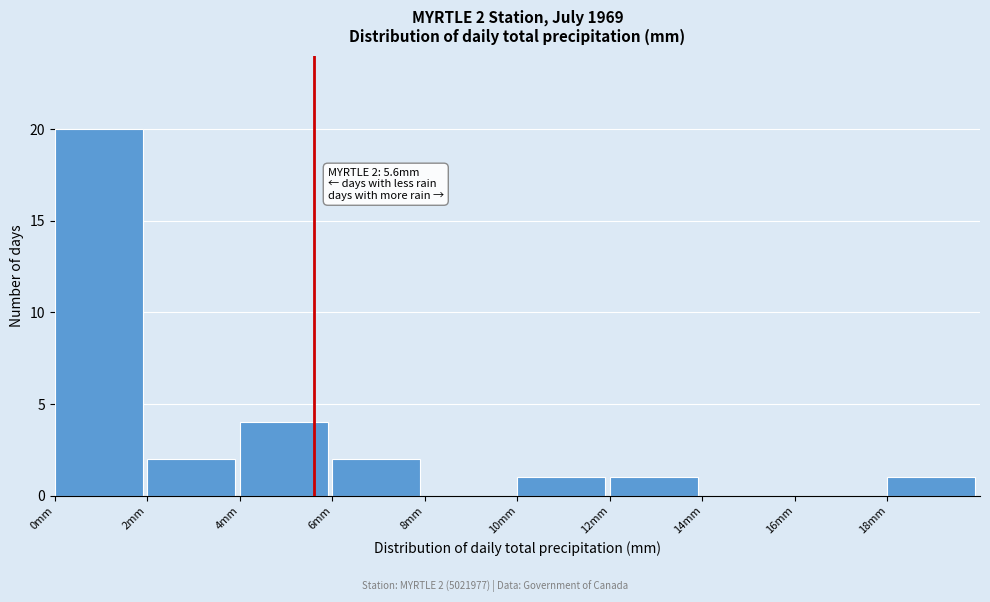

Over which range of the x-axis is the bar tallest?

0 to 2